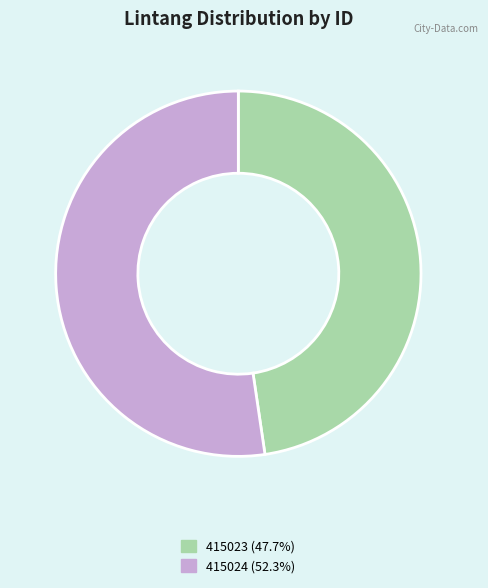

What is the ratio of the value at 415024 to the value at 415023?

1.1